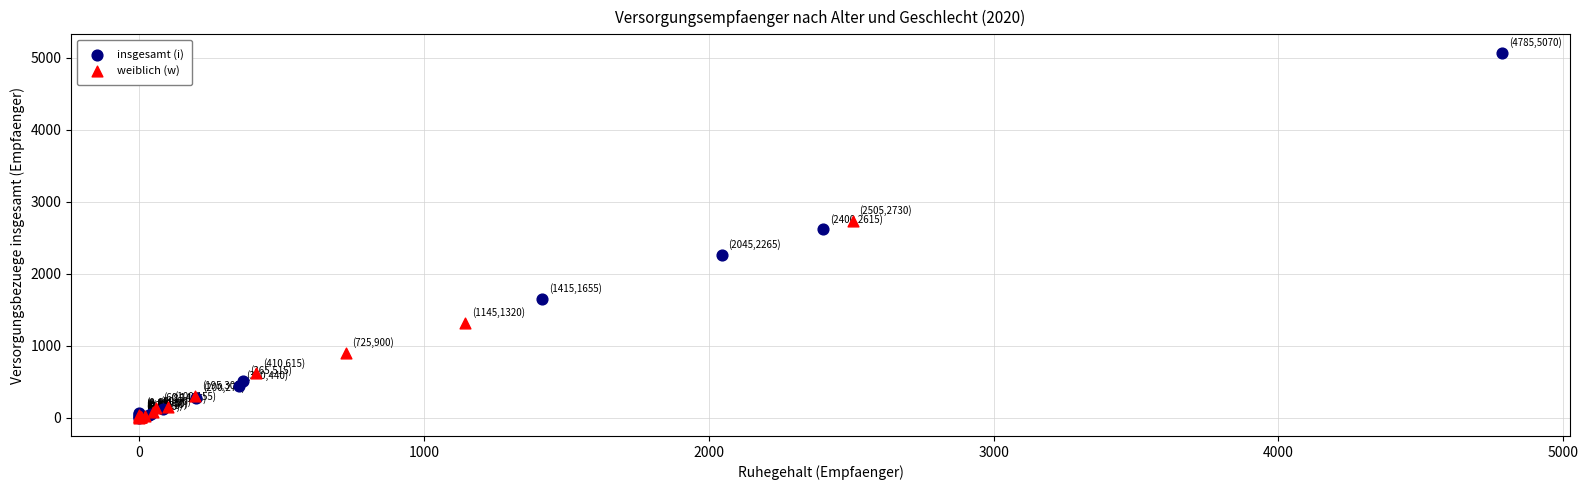

Which series reaches the maximum Y coordinate?

insgesamt (i)